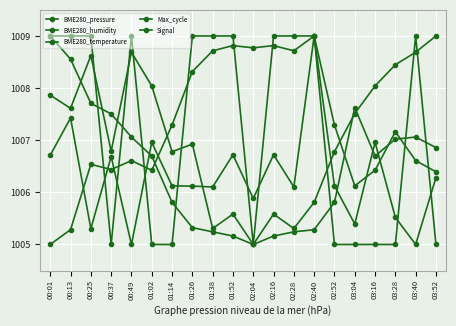

Rank the series at 01:26 from lowest to highest value.

BME280_temperature, Max_cycle, BME280_pressure, BME280_humidity, Signal